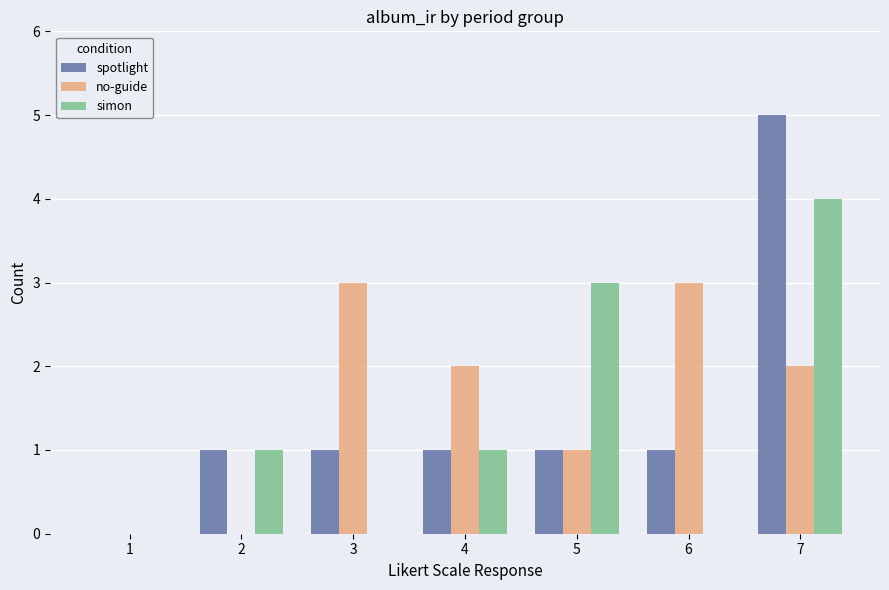

Count the no-guide values in the range 0 to 3.

7